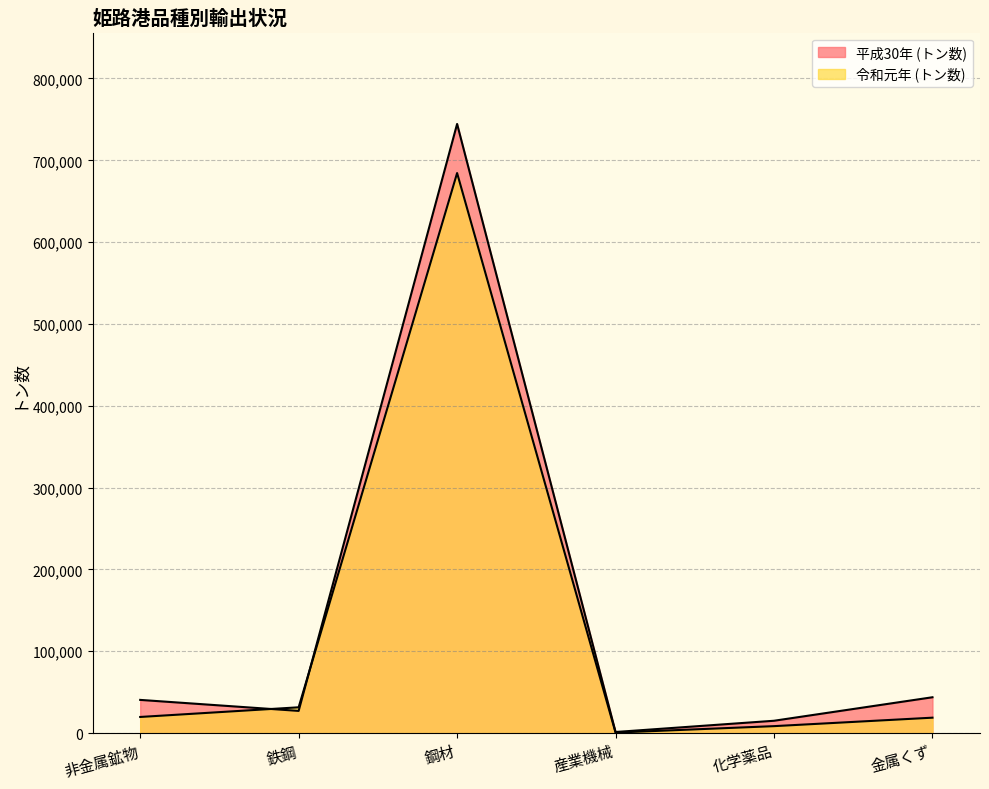

What is the total value across all series at 鉄鋼?

58715